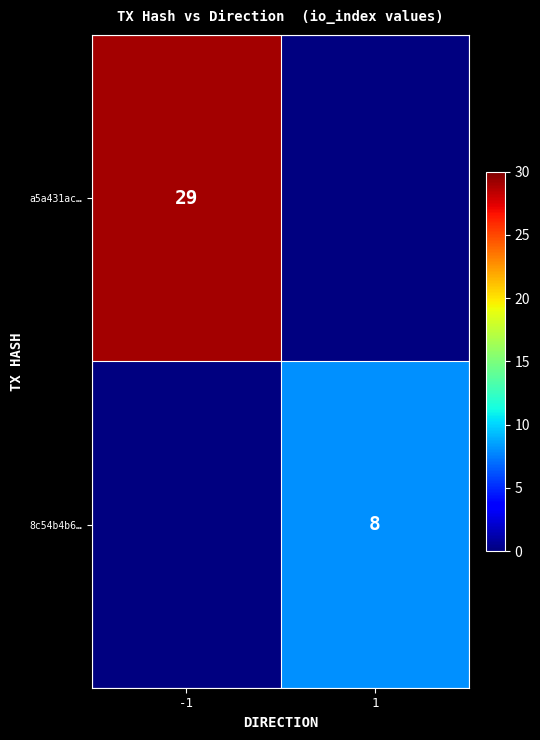

At how many categories does at least one series exceed 24?

1